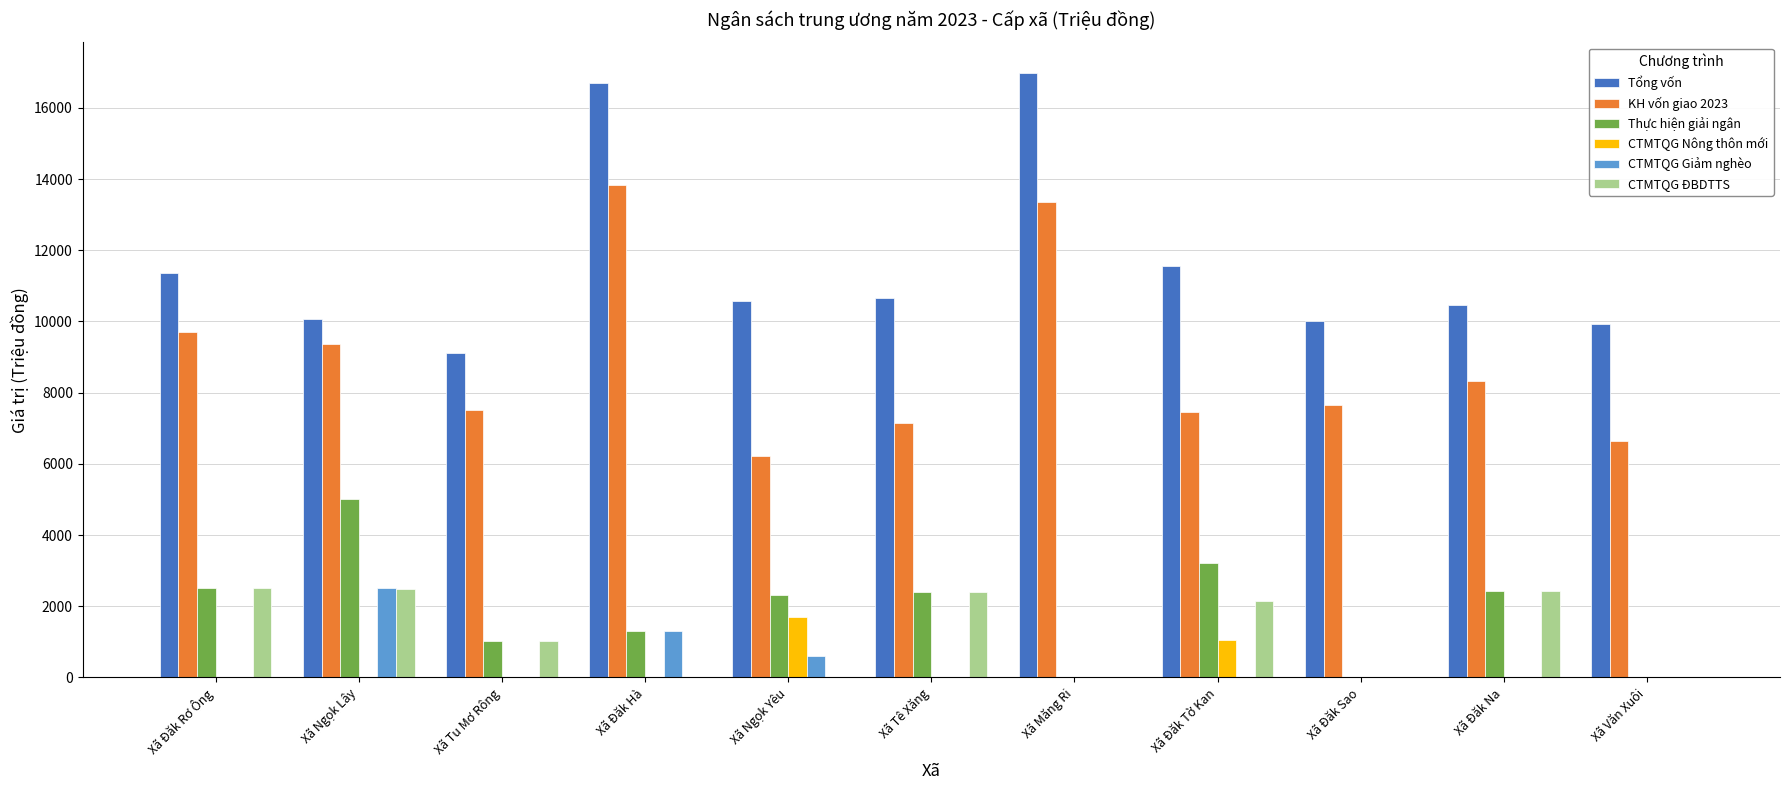

True or false: KH vốn giao 2023 has a value of 3307.1 at Xã Tu Mơ Rông.

False